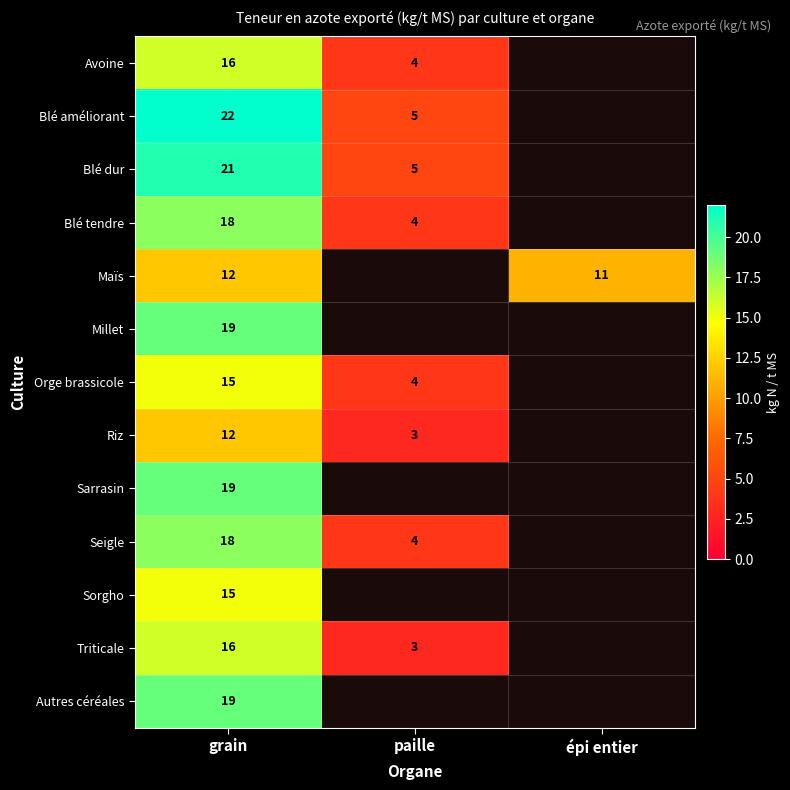

The Orge brassicole series shows 15 at grain. True or false?

True